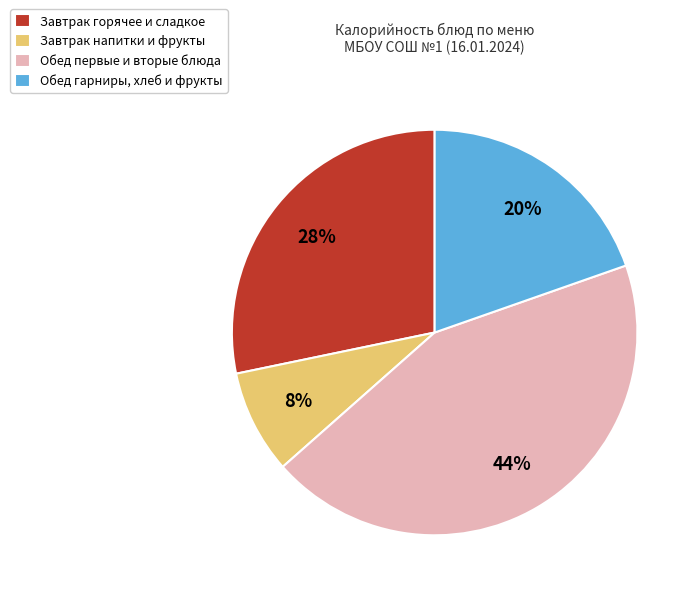

Does any single category account for the majority?

No